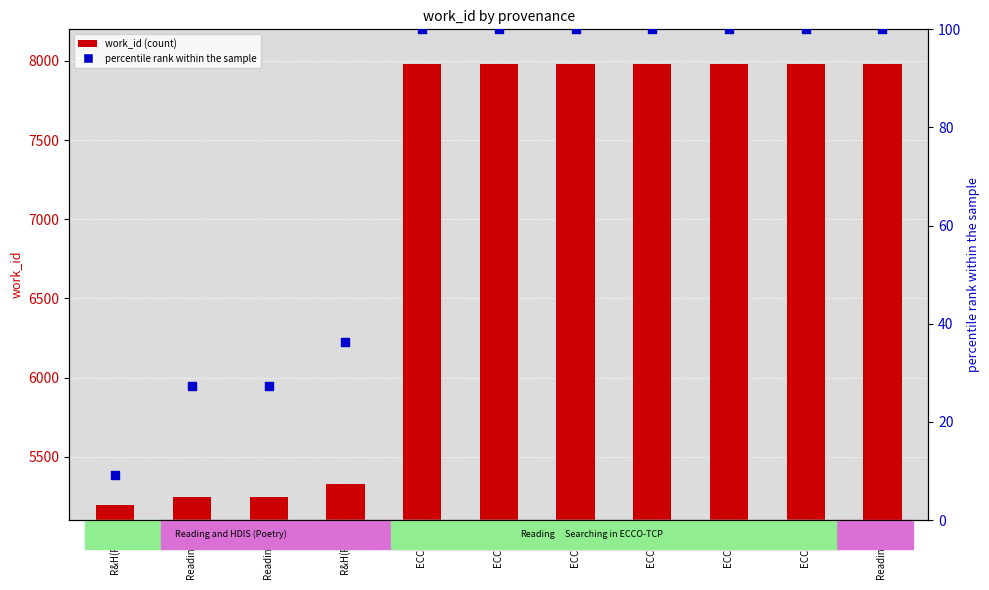

Which series has the largest total across all categories?

work_id (count)